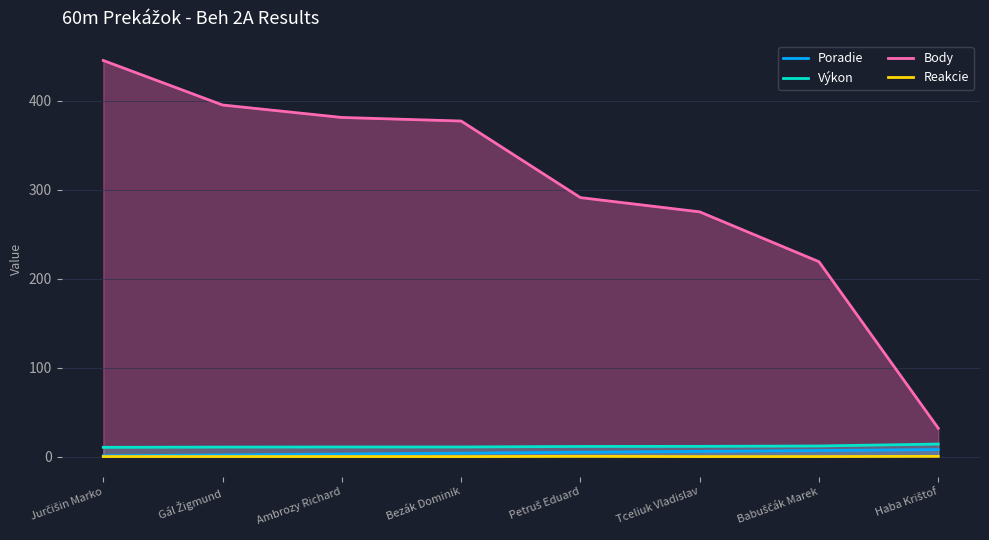

What is the approximate value of Reakcie at Babuščák Marek?

0.2